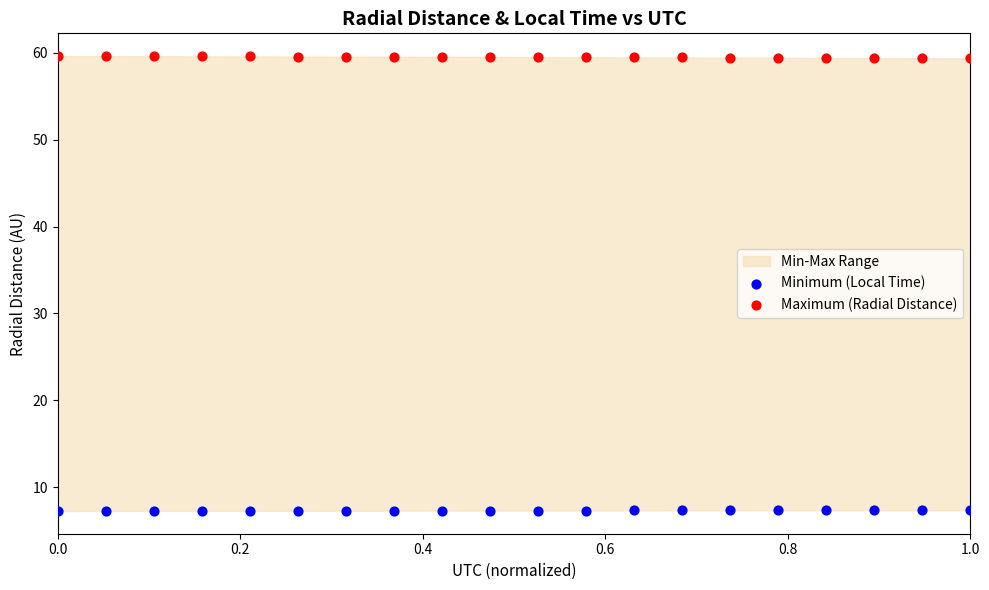

What is the X range (max minus min) for the scatter plot?

1.0